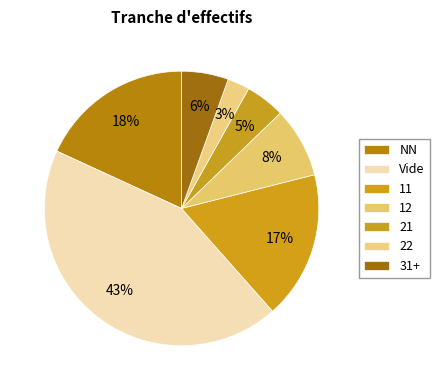

Is 11 the majority of the pie?

No